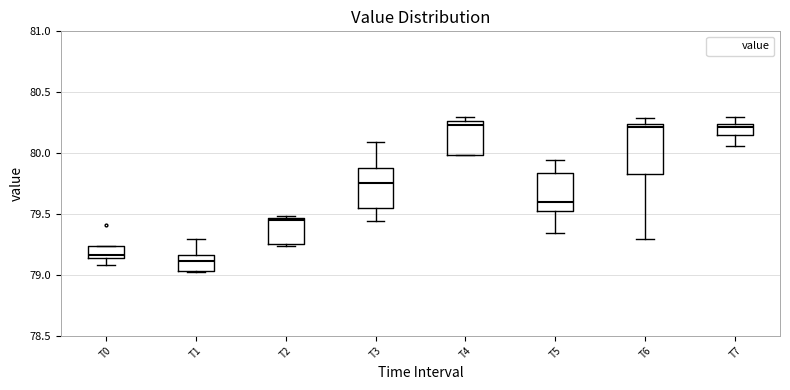

Reading left to right, transcribe this box plot: for each box, give where its median line is, the range the box spans, and where its two whiskers end, as read against the y-axis. The values are not printed on the chart, so give them approximately, as read against the axis.

T0: median 79.15 (just above the box's lower edge), box 79.15 to 79.25, whiskers 79.10 to 79.25
T1: median 79.10, box 79.05 to 79.15, whiskers 79.00 to 79.30
T2: median 79.45 (just below the box's upper edge), box 79.25 to 79.45, whiskers 79.25 to 79.50
T3: median 79.75, box 79.55 to 79.90, whiskers 79.45 to 80.10
T4: median 80.25 (just below the box's upper edge), box 80.00 to 80.25, whiskers 80.00 to 80.30
T5: median 79.60, box 79.50 to 79.85, whiskers 79.35 to 79.95
T6: median 80.20, box 79.85 to 80.25, whiskers 79.30 to 80.30
T7: median 80.20, box 80.15 to 80.25, whiskers 80.05 to 80.30